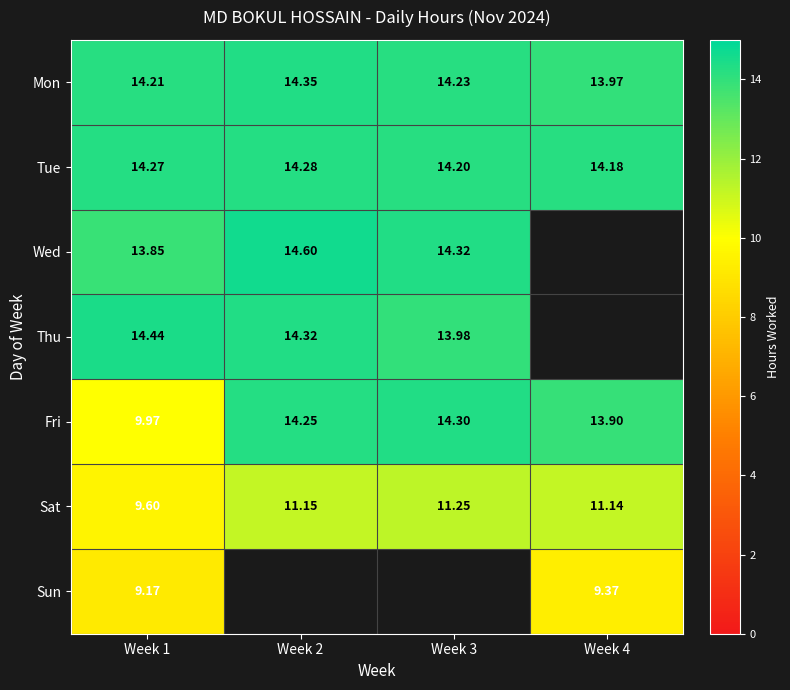

The value of Tue at Week 1 is 20.4. True or false?

False